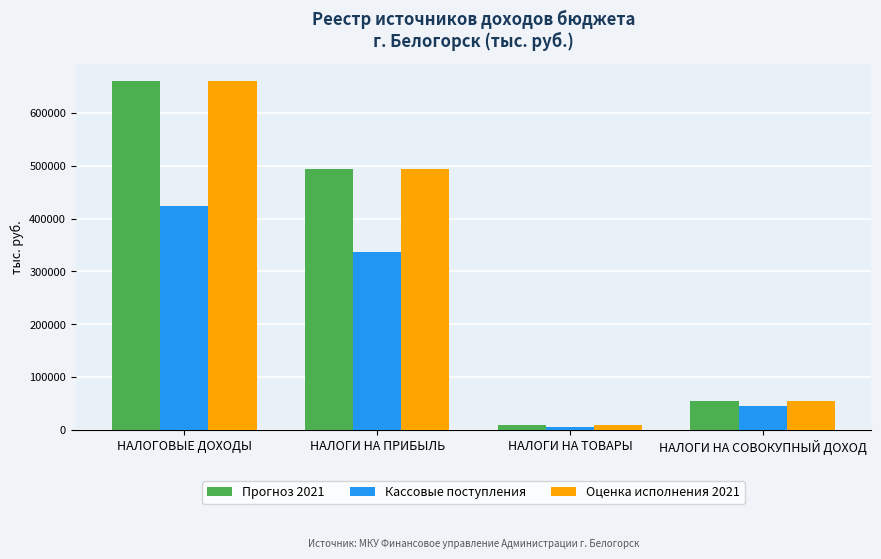

What is the total value across all series at НАЛОГОВЫЕ ДОХОДЫ?

1744884.7